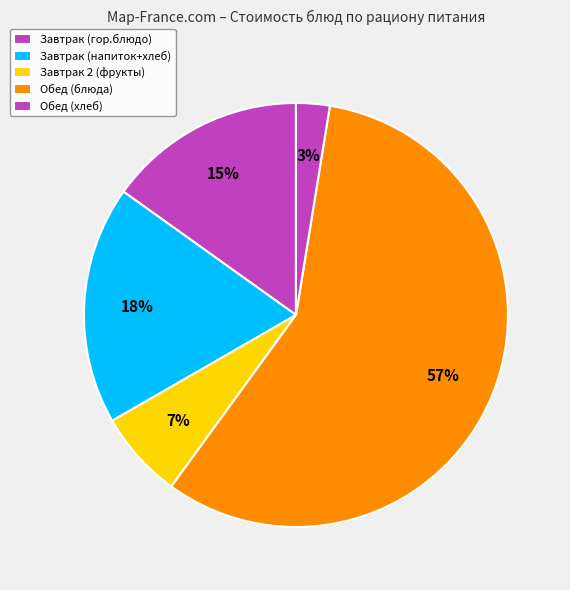

How many slices are in this pie chart?

5